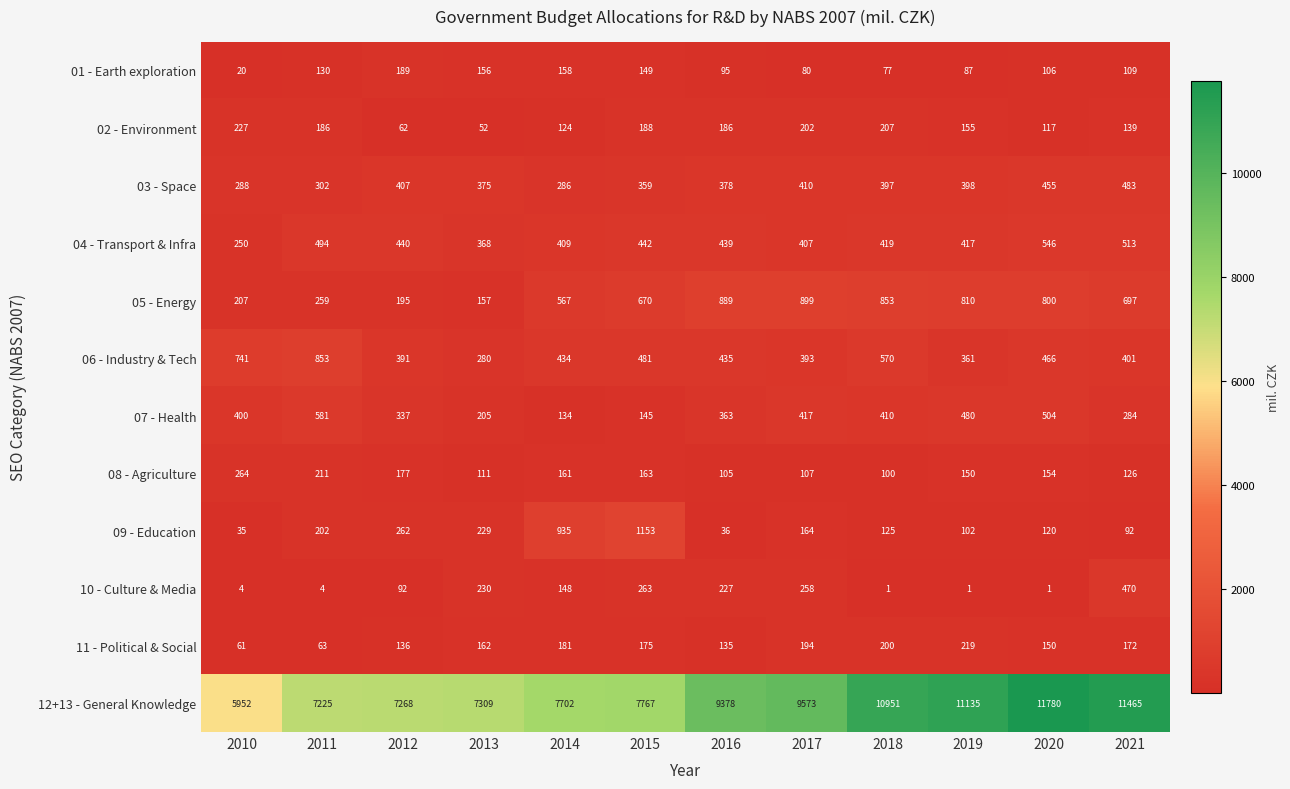

What is the average value of the 09 - Education series?

288